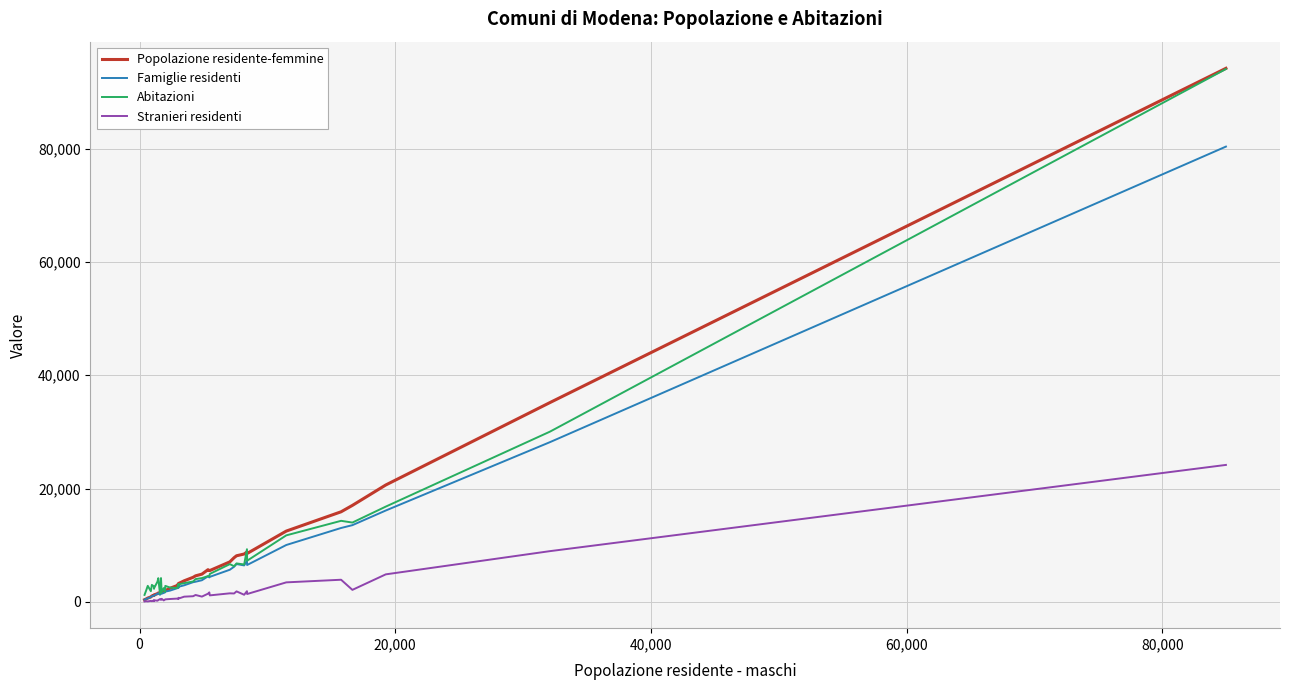

Which series has the largest range (max minus min)?

Popolazione residente-femmine